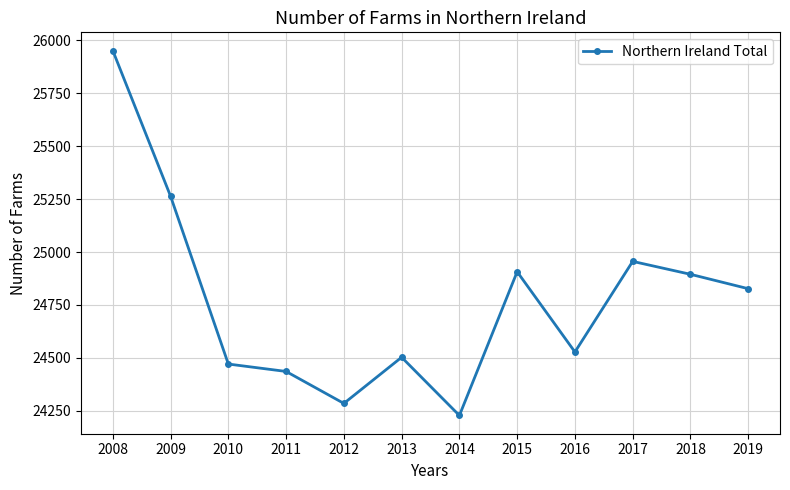

What is the minimum value shown in the chart?

24228